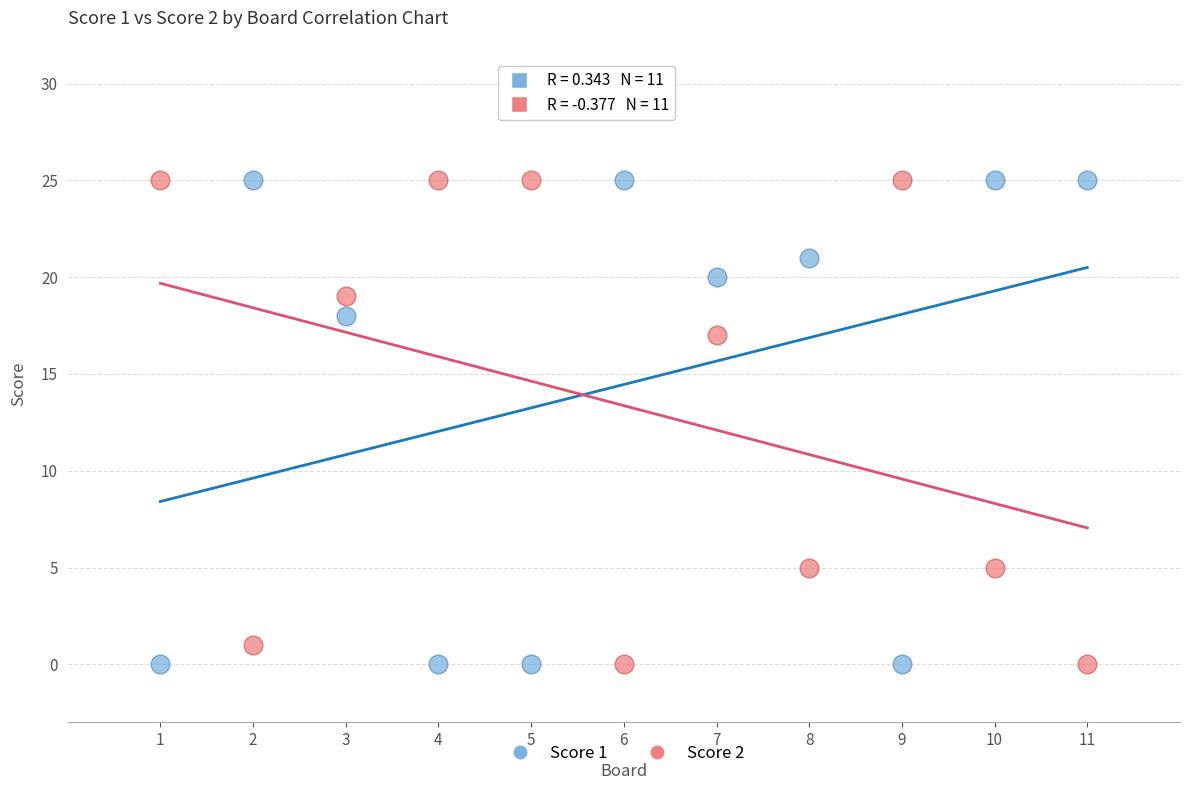

What are all the series names shown in the legend?

Score 1, Score 2